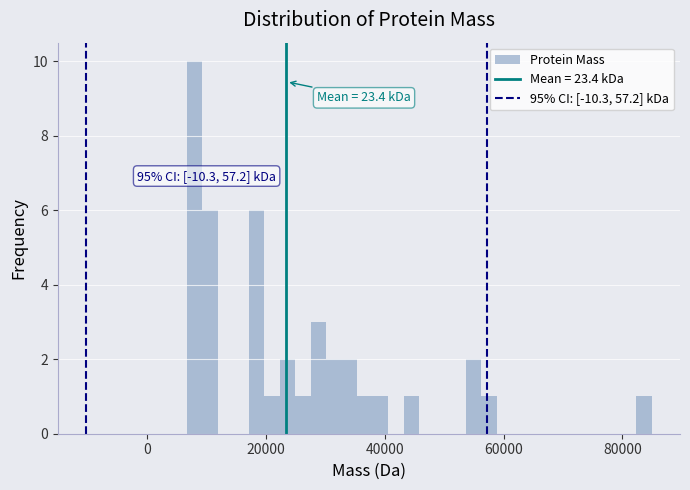

Around what value on the x-axis is the tallest bar? Give the approximate position of its centre, as read against the axis.

8000